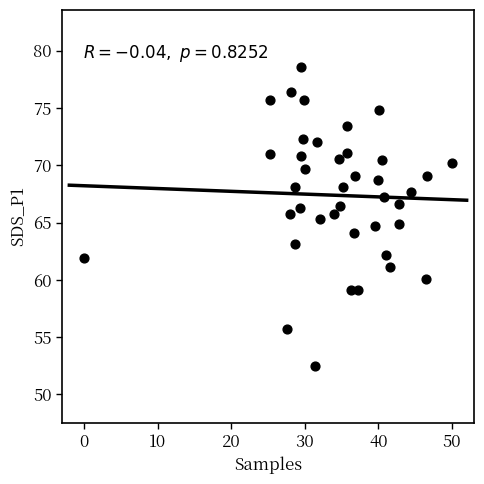

Count the number of points in this scatter plot.

40